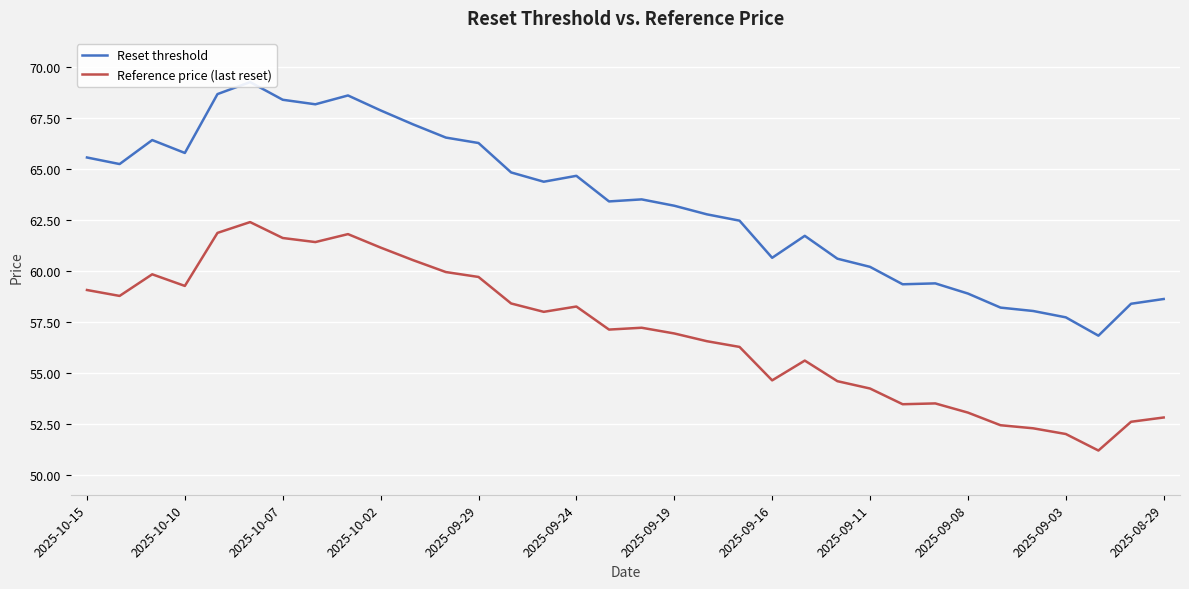

What is the total value across all series at 23?

115.2